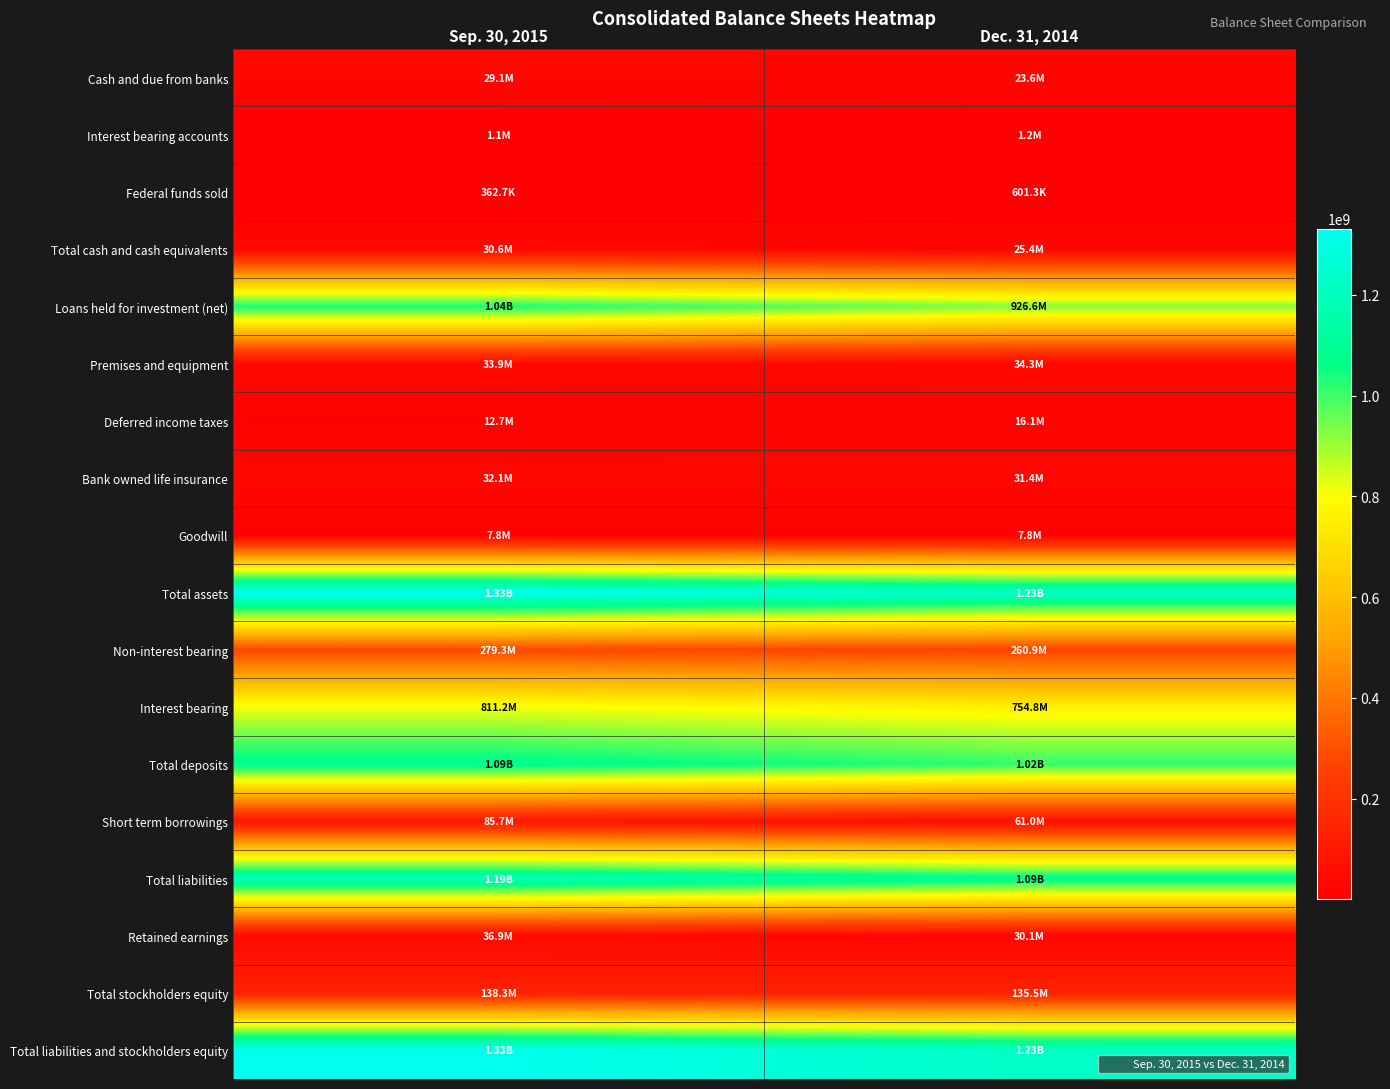

At Sep. 30, 2015, list the series in order from smallest to largest.

Federal funds sold, Interest bearing accounts, Goodwill, Deferred income taxes, Cash and due from banks, Total cash and cash equivalents, Bank owned life insurance, Premises and equipment, Retained earnings, Short term borrowings, Total stockholders equity, Non-interest bearing, Interest bearing, Loans held for investment (net), Total deposits, Total liabilities, Total assets, Total liabilities and stockholders equity